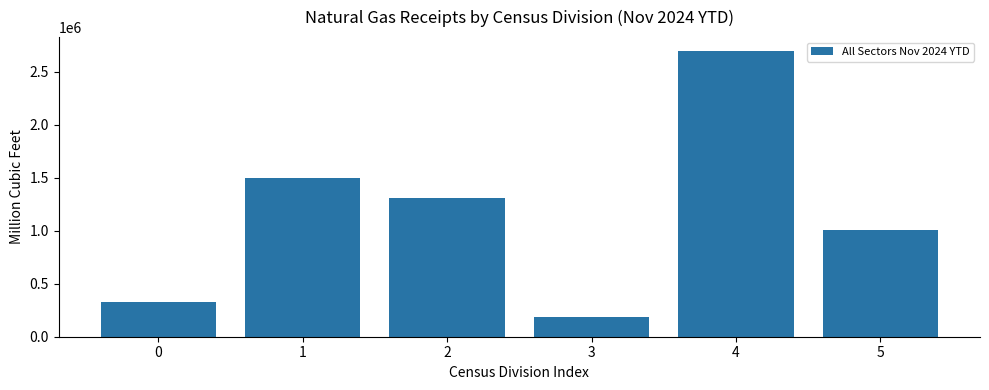

What is the value of the 1st bar from the left?

323762